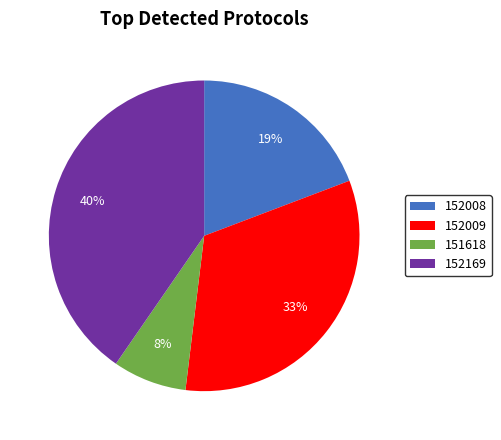

Is there any slice that represents more than half of the pie?

No